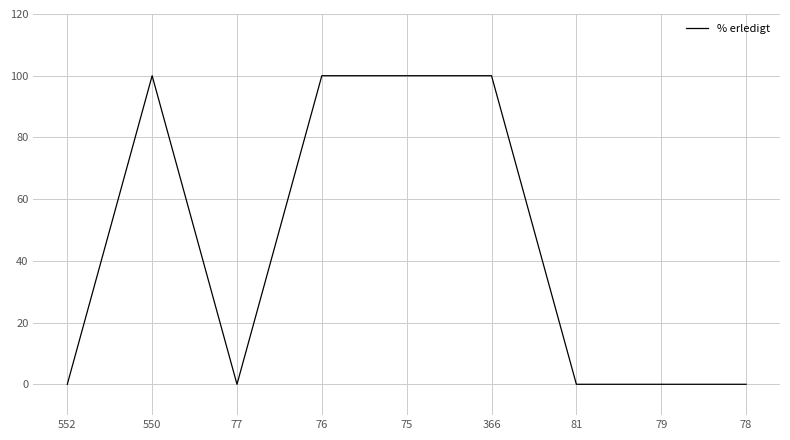

Which has a higher value, 79 or 75?

75